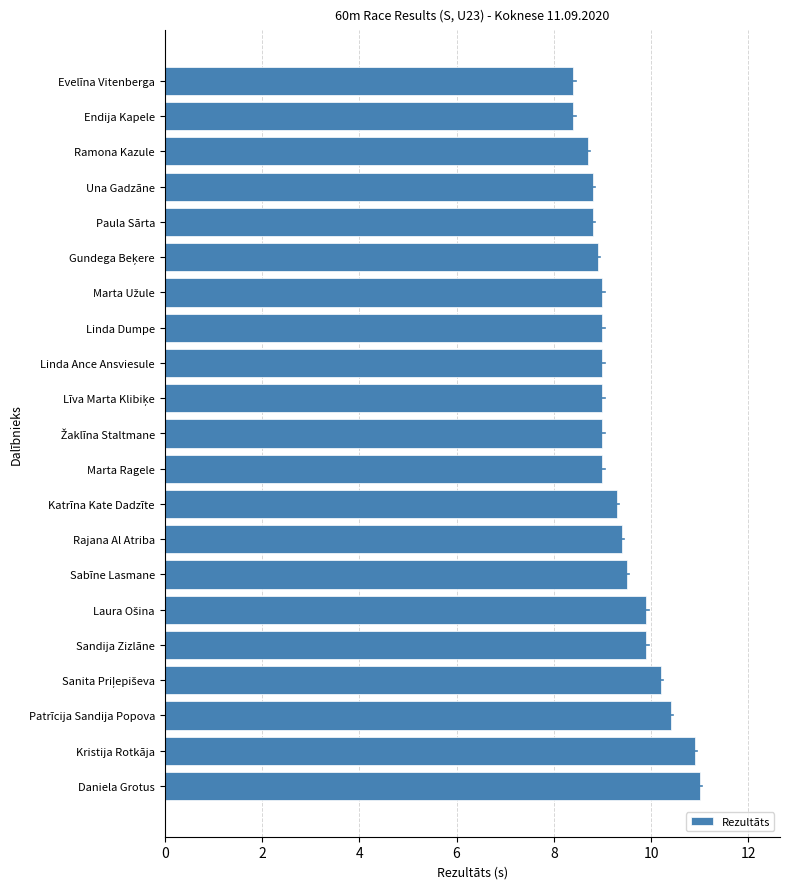

What is the value of the 16th bar from the top?

9.9